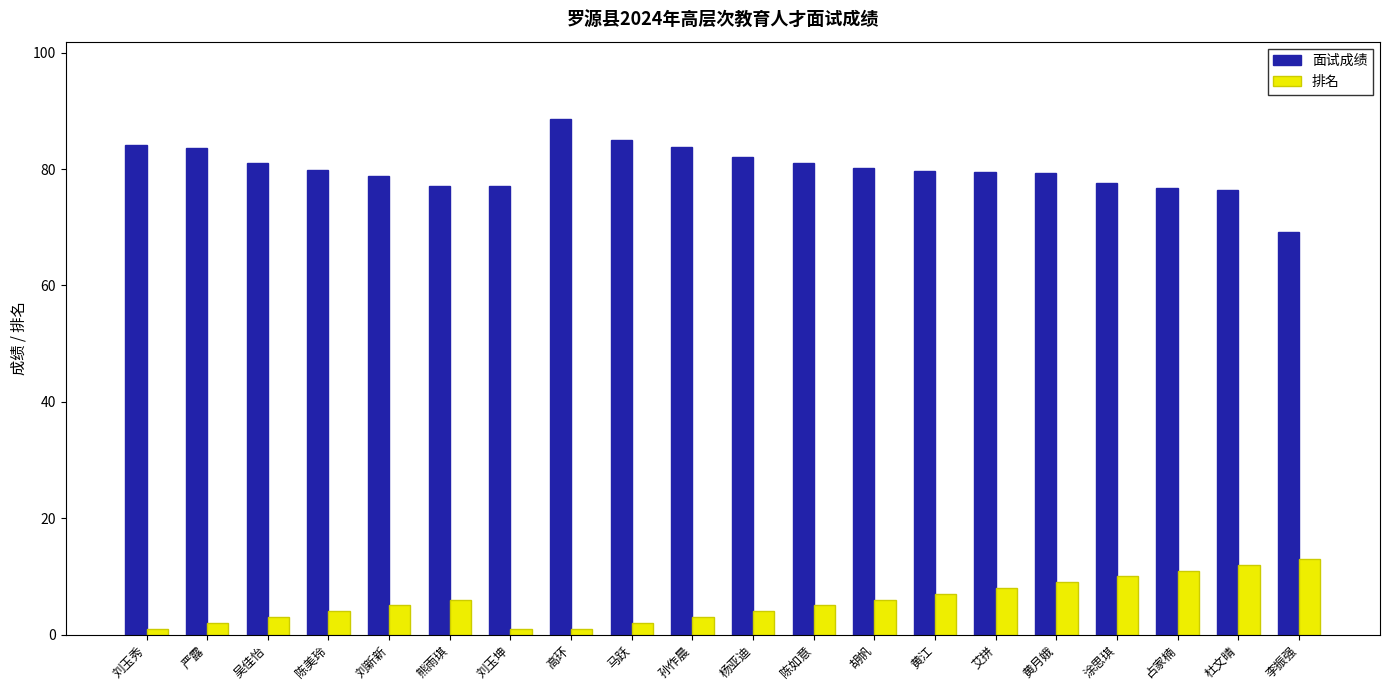

What is the sum of the 面试成绩 values at 刘玉秀 and 吴佳怡?

165.1